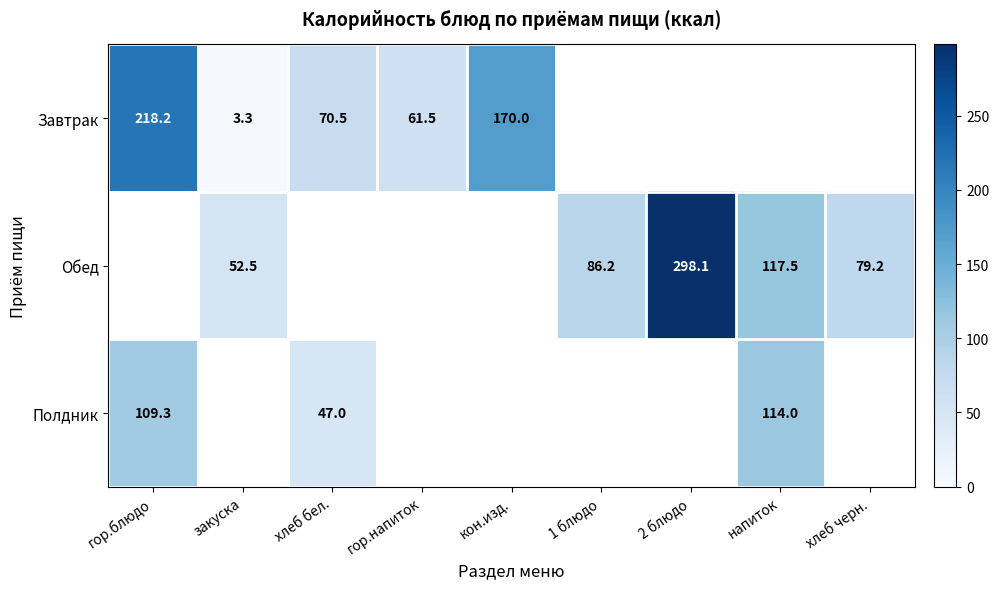

What is the greatest value displayed?

298.1